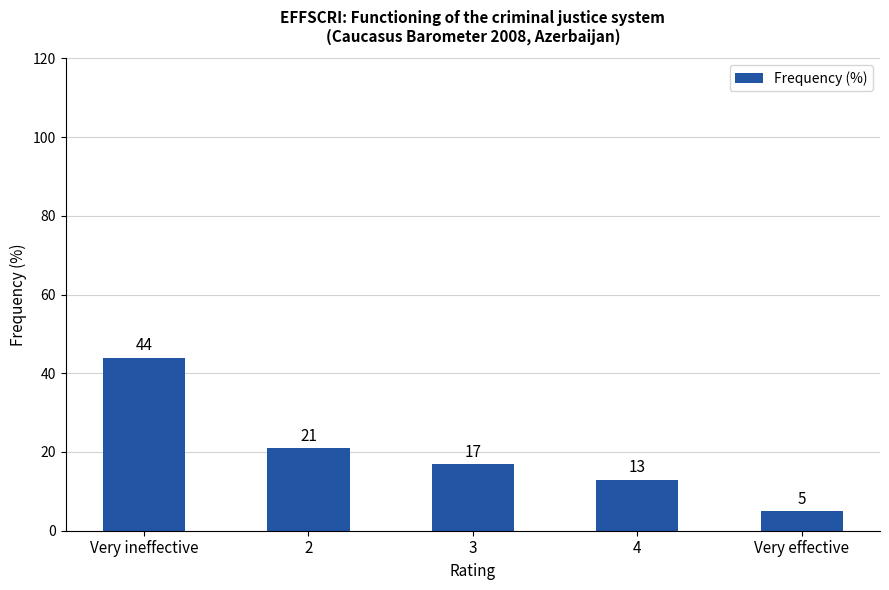

What is the smallest value displayed?

5